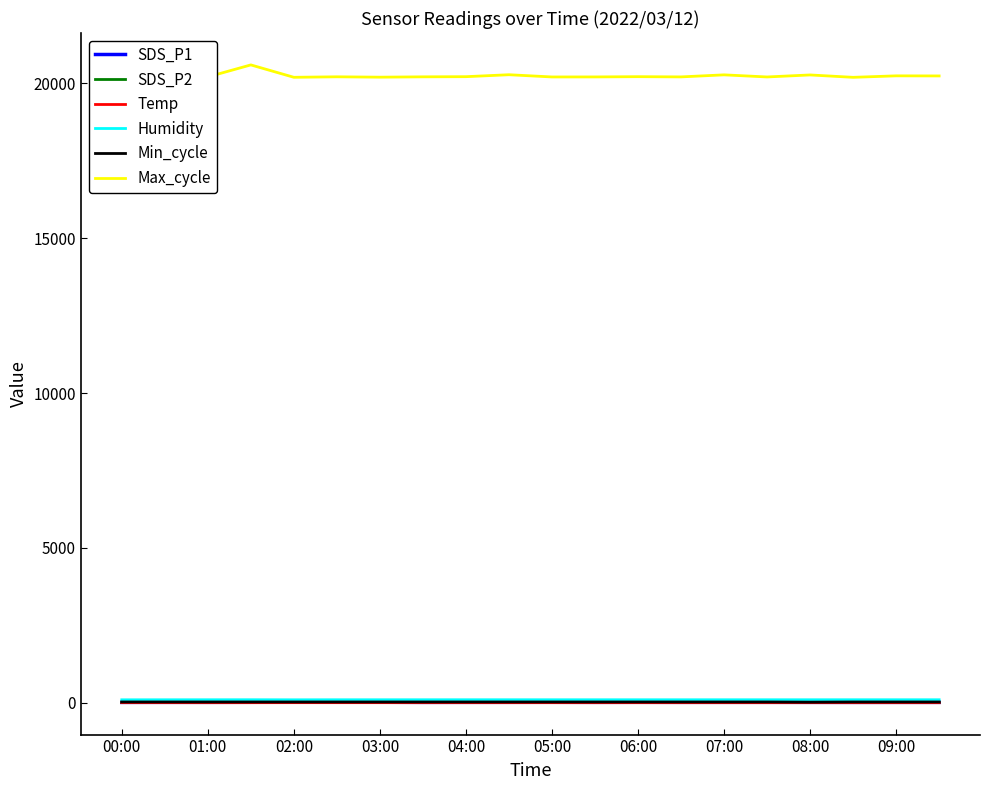

True or false: SDS_P1 and Max_cycle cross at least once.

False